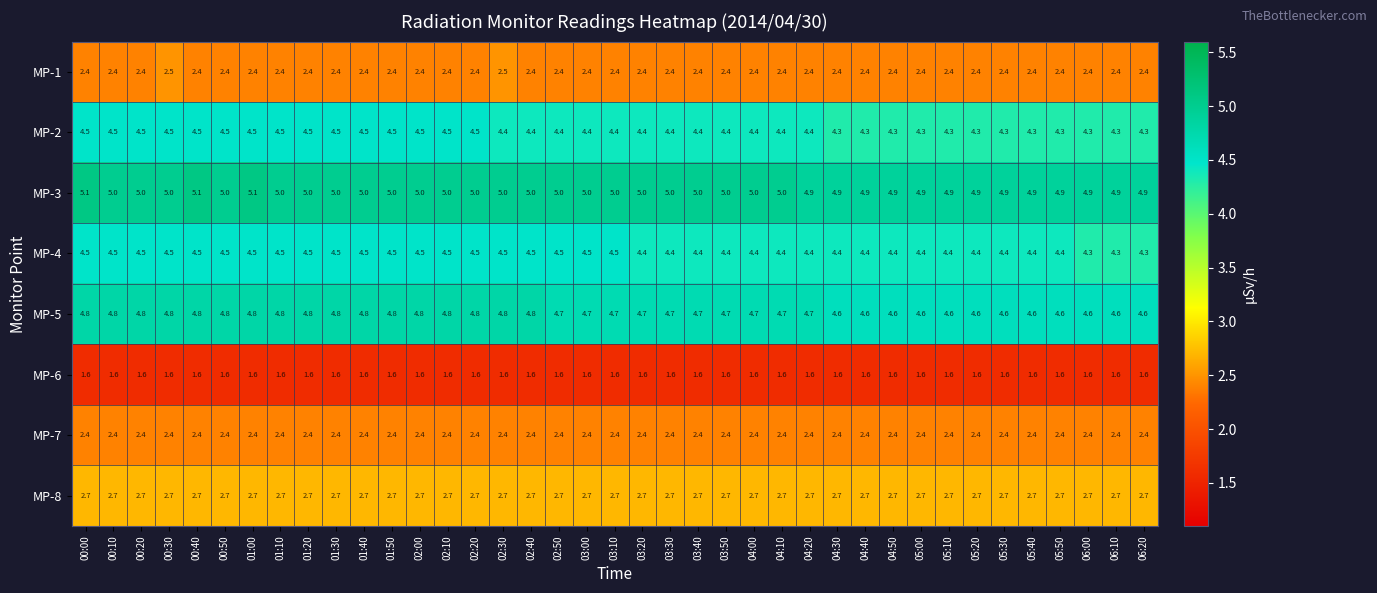

What is the approximate value of MP-2 at 01:10?

4.5